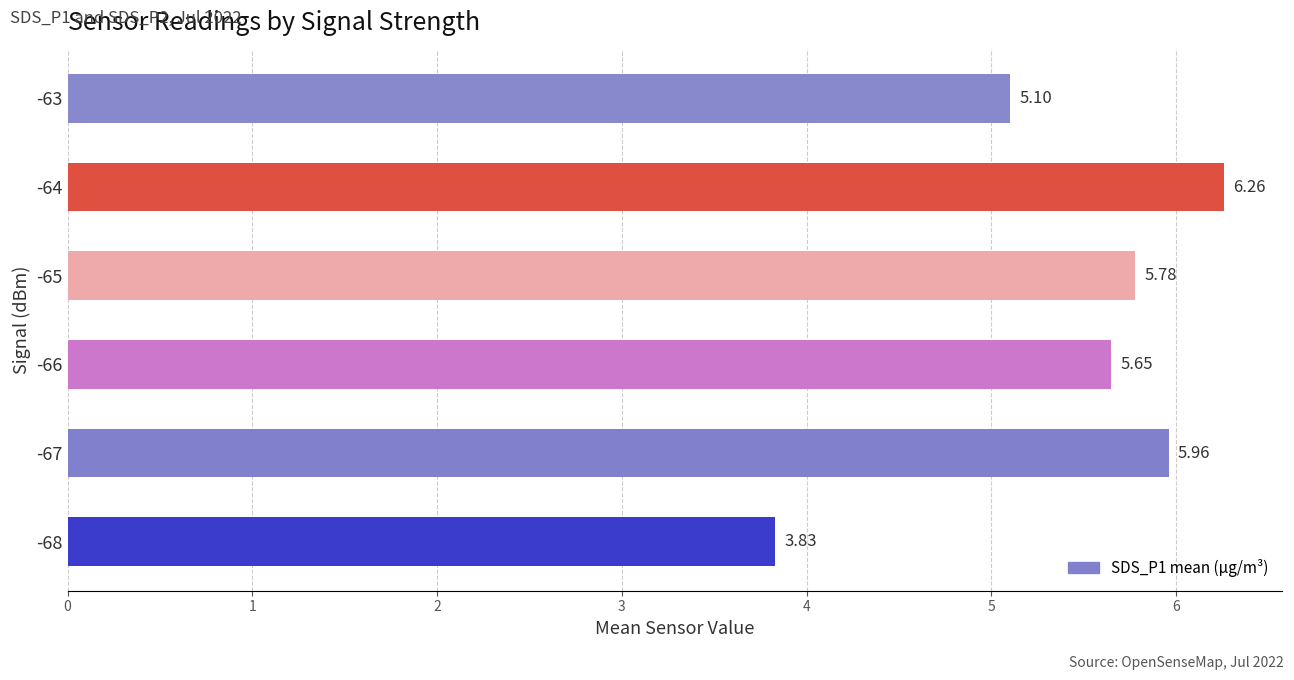

Does the chart contain stacked bars?

No